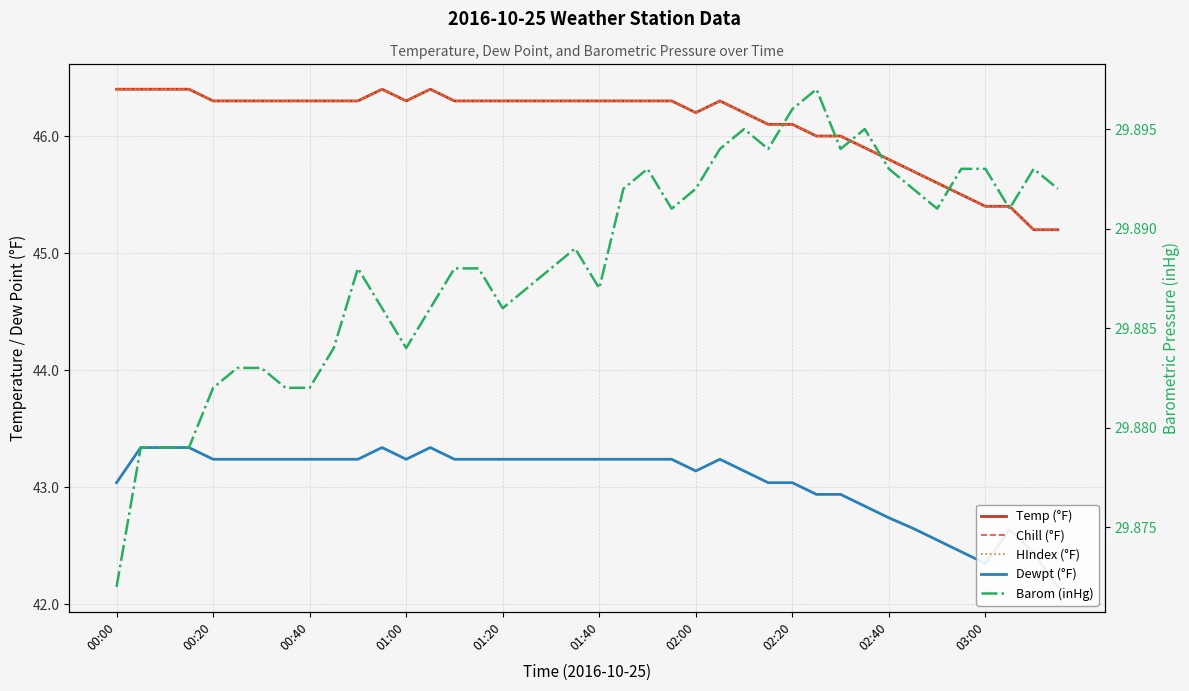

True or false: Barom (inHg) and Chill (°F) cross at least once.

False